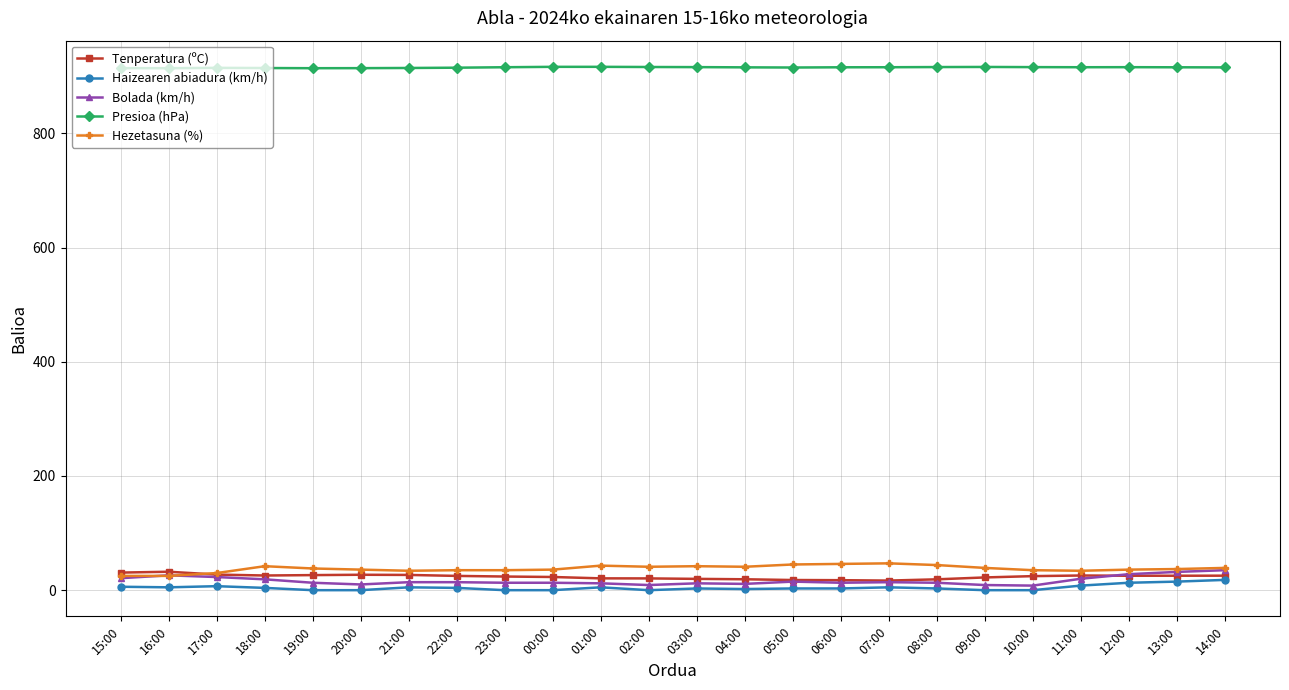

What is the maximum value shown in the chart?

916.6